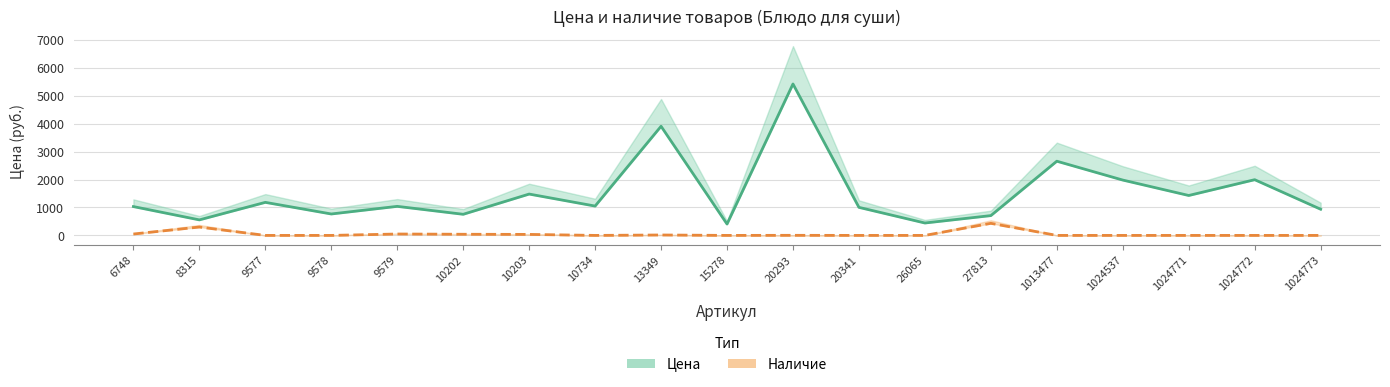

Which series has the widest spread of values?

Цена